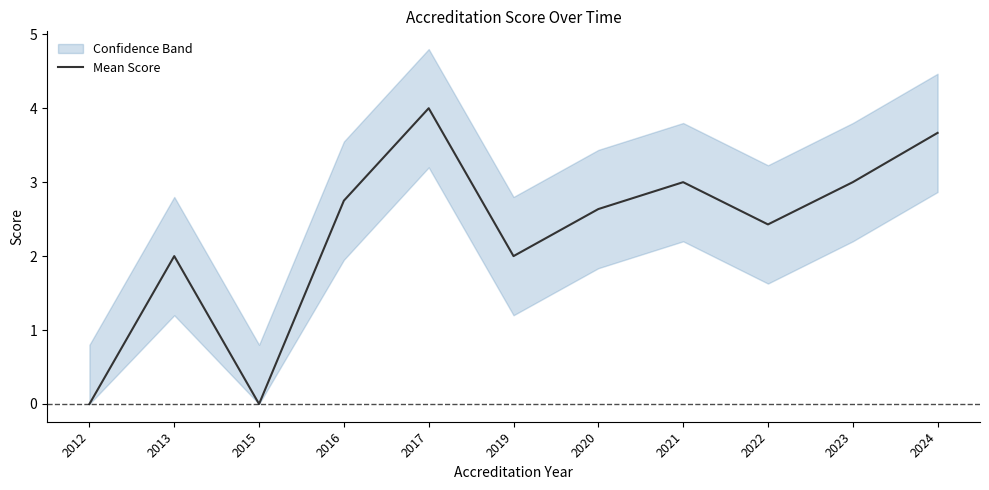

List the labels in order of value, largest first.

2017, 2024, 2021, 2023, 2016, 2020, 2022, 2013, 2019, 2012, 2015